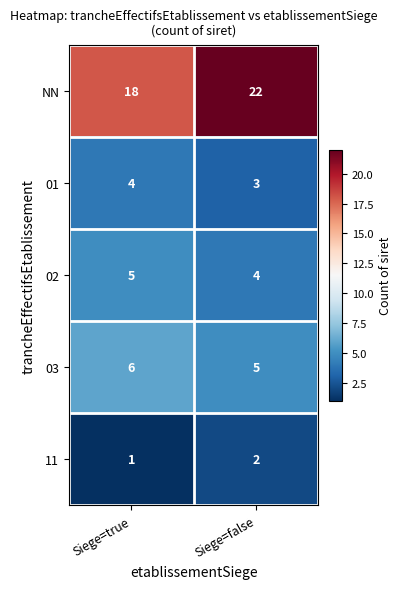

What is the smallest value displayed?

1